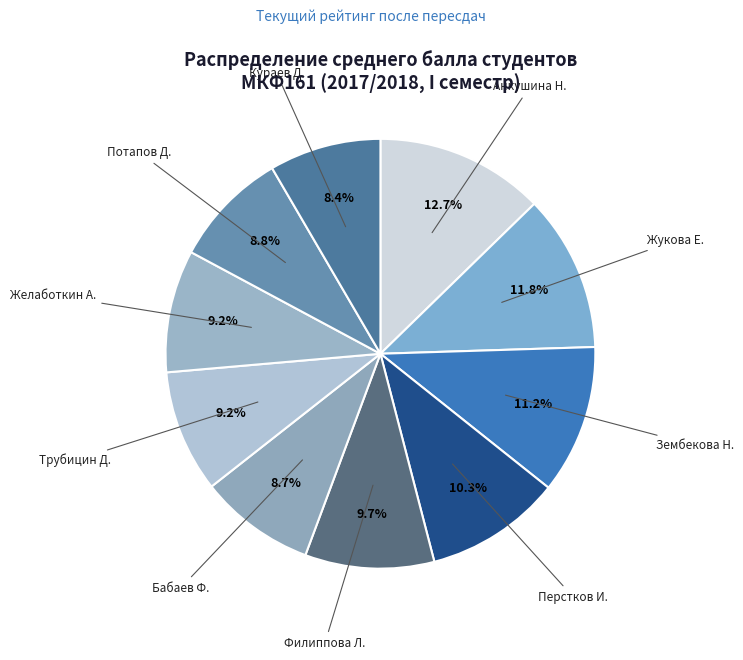

Which has a higher value, Анкушина Н. or Потапов Д.?

Анкушина Н.